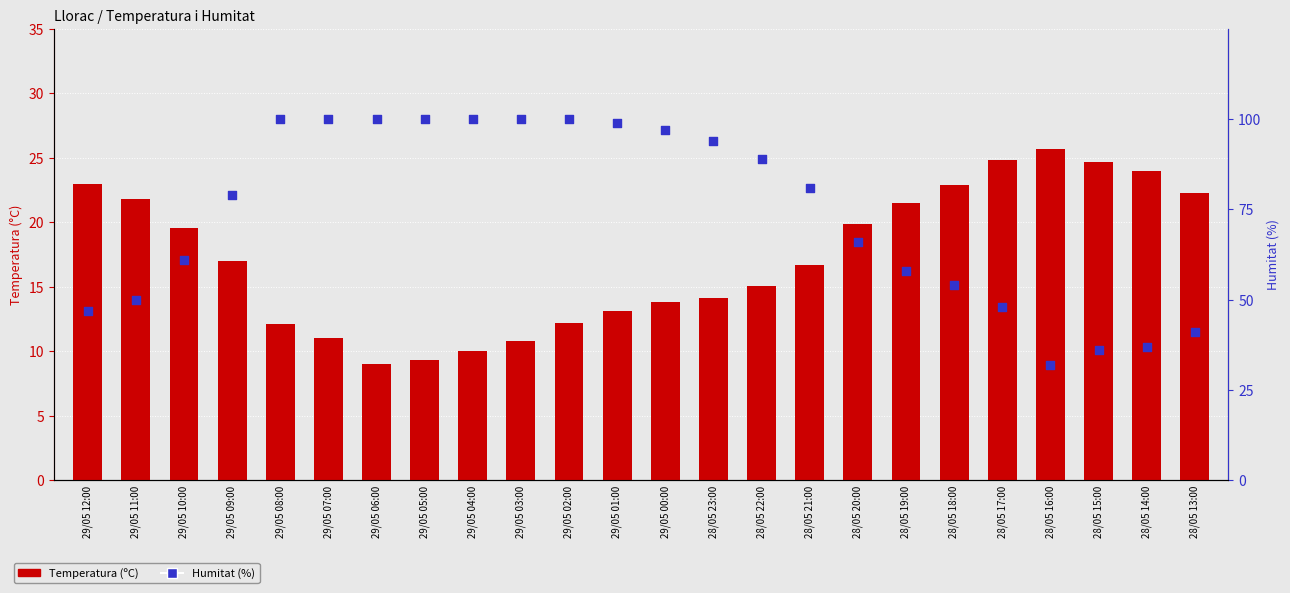

Which series contains the highest Y value?

Humitat (%)